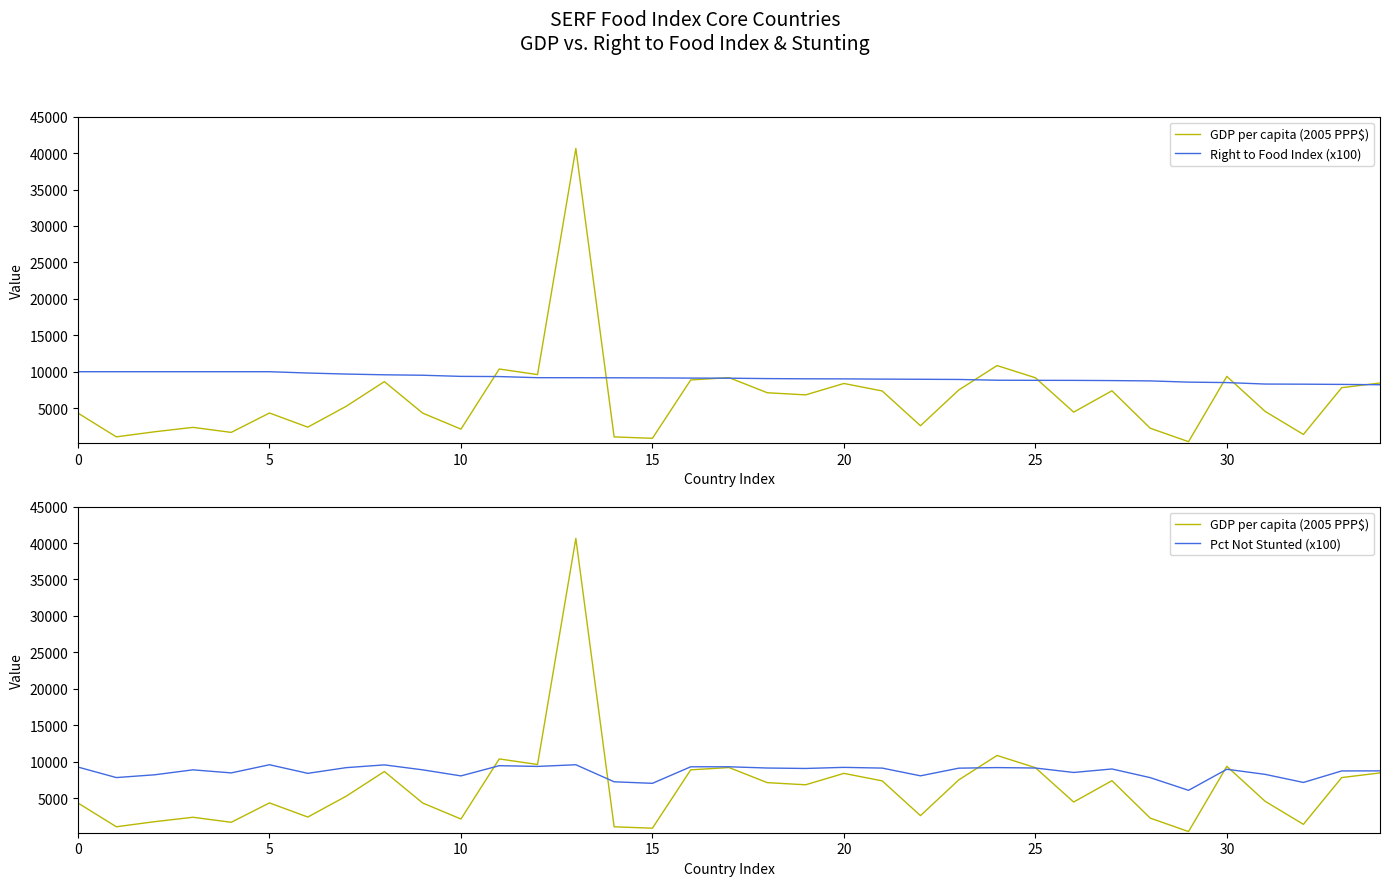

What is the value of the GDP per capita (2005 PPP$) point at the 9th from the left?

8640.3